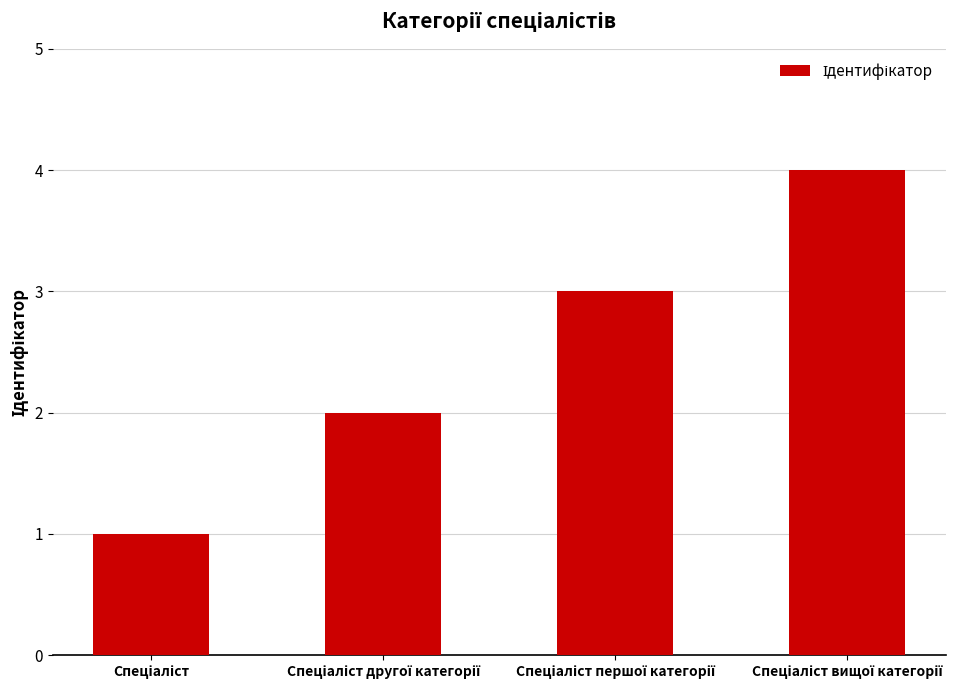

What is the difference between the maximum and minimum values?

3